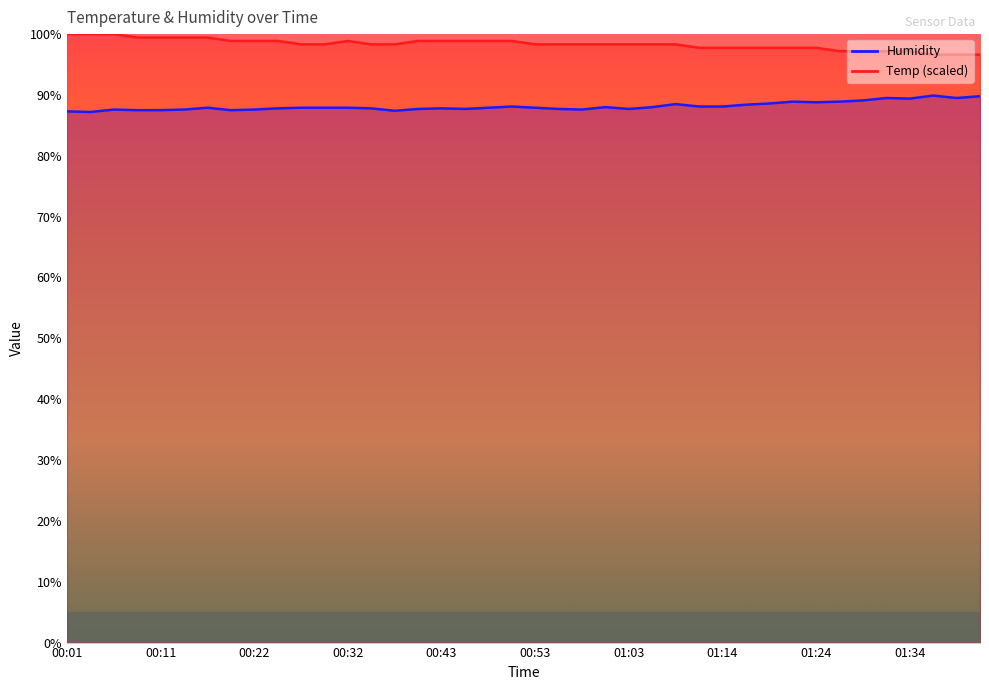

Which category has the lowest value across all series?

00:04